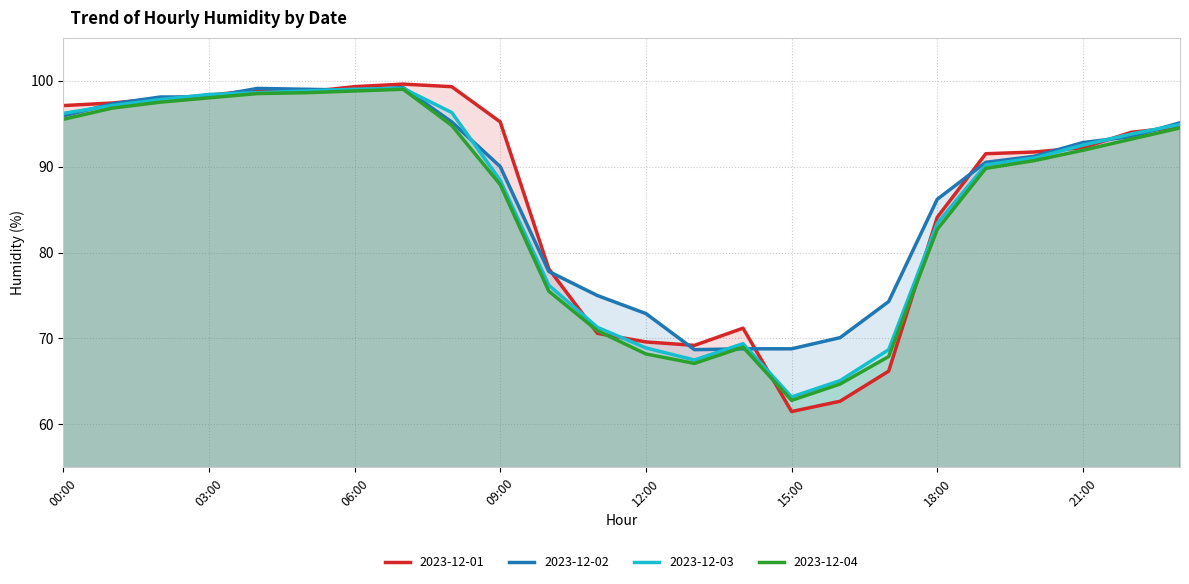

What is the difference between the 2023-12-02 values at 19:00 and 02:00?

7.6